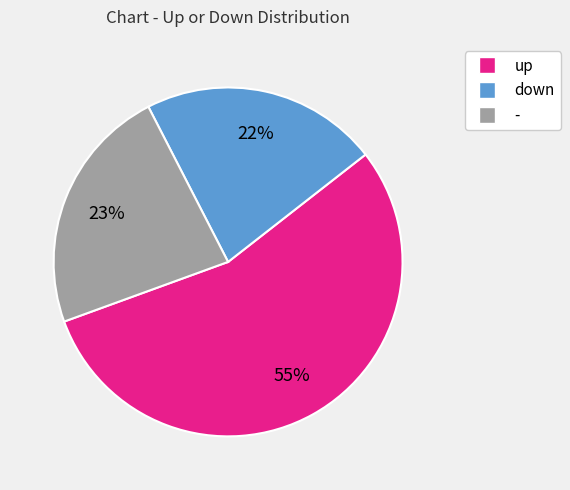

Which slice is the smallest?

down